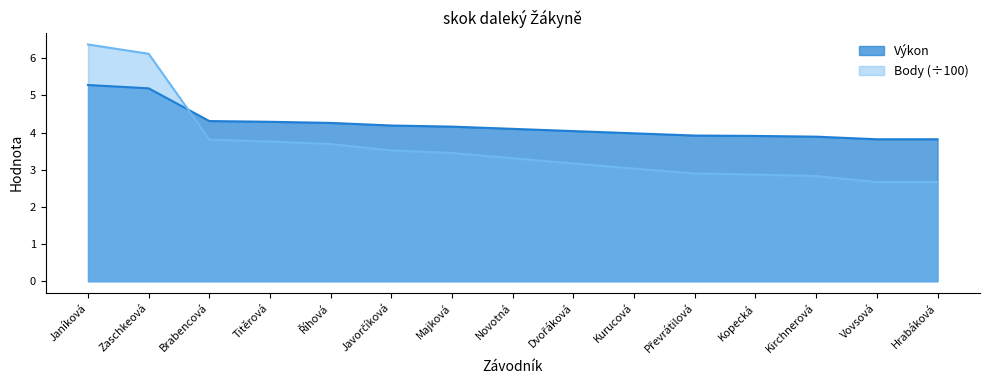

At Hrabáková, list the series in order from smallest to largest.

Body (÷100), Výkon